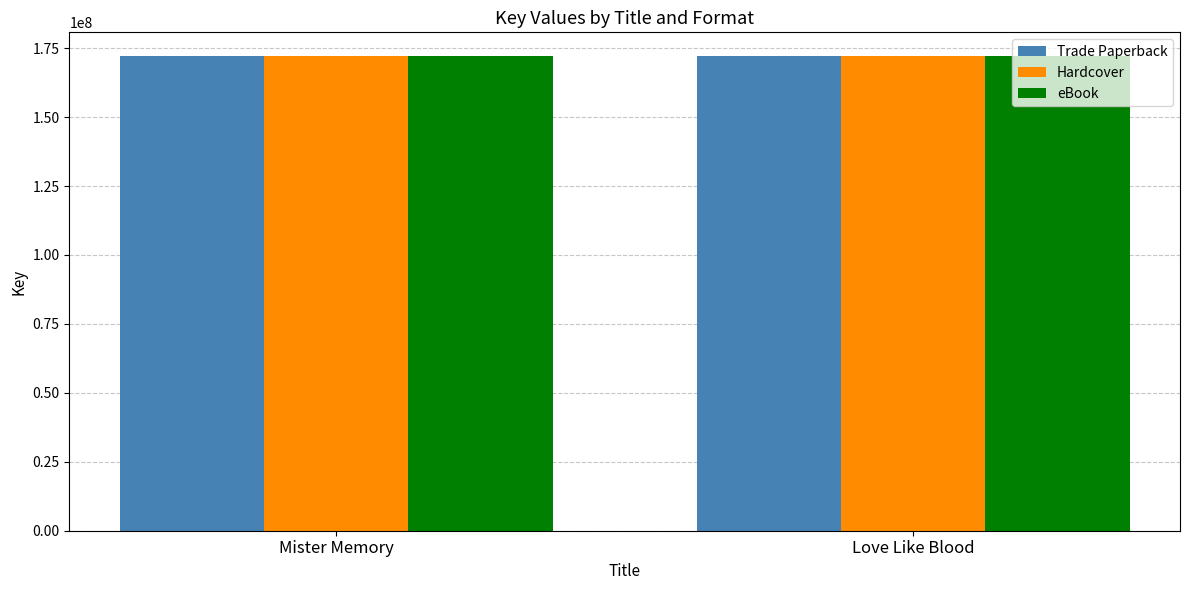

What is the maximum value for eBook?

172145580